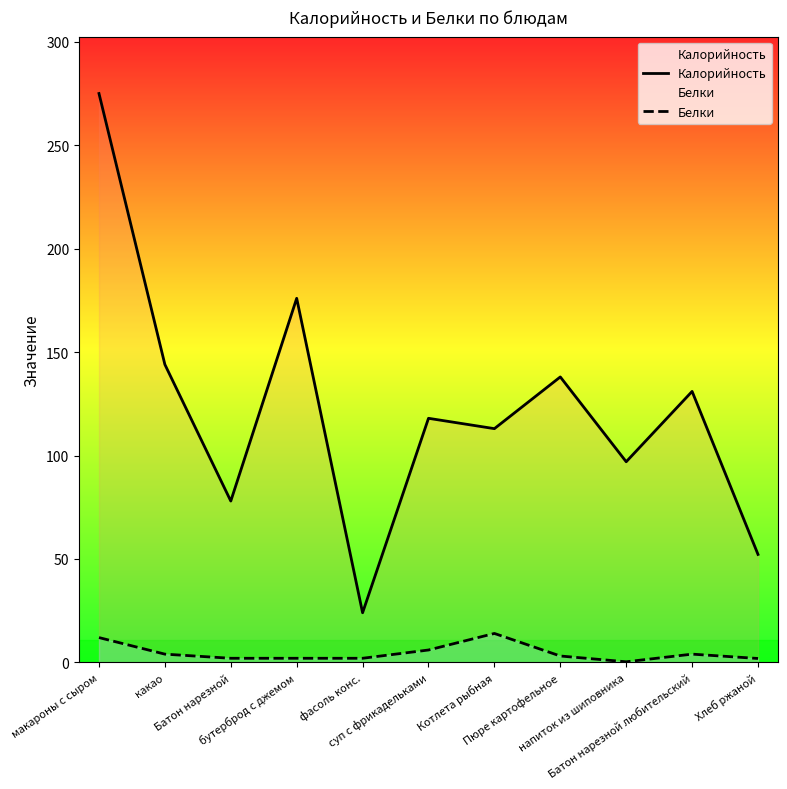

Is this an area chart (filled region under the line)?

No